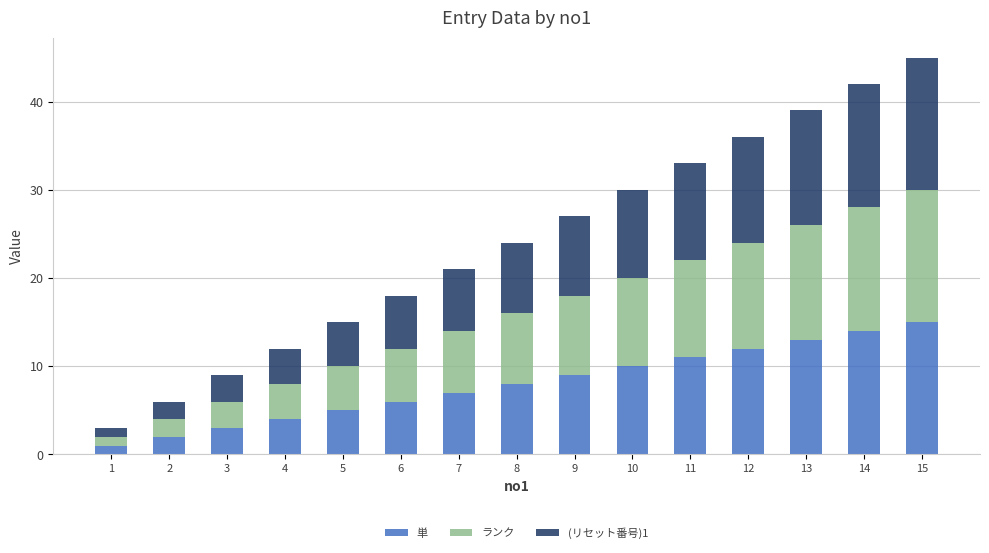

Does the chart contain stacked bars?

Yes